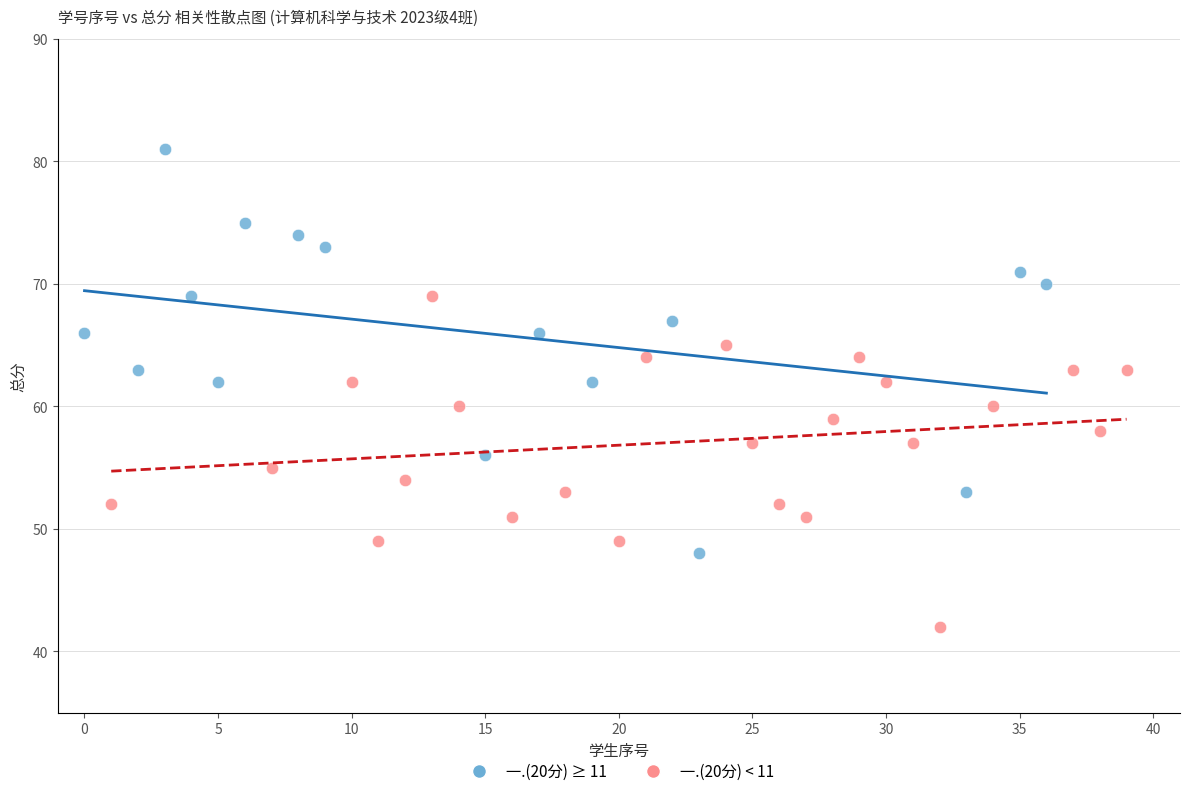

What are all the series names shown in the legend?

一.(20分) ≥ 11, 一.(20分) < 11